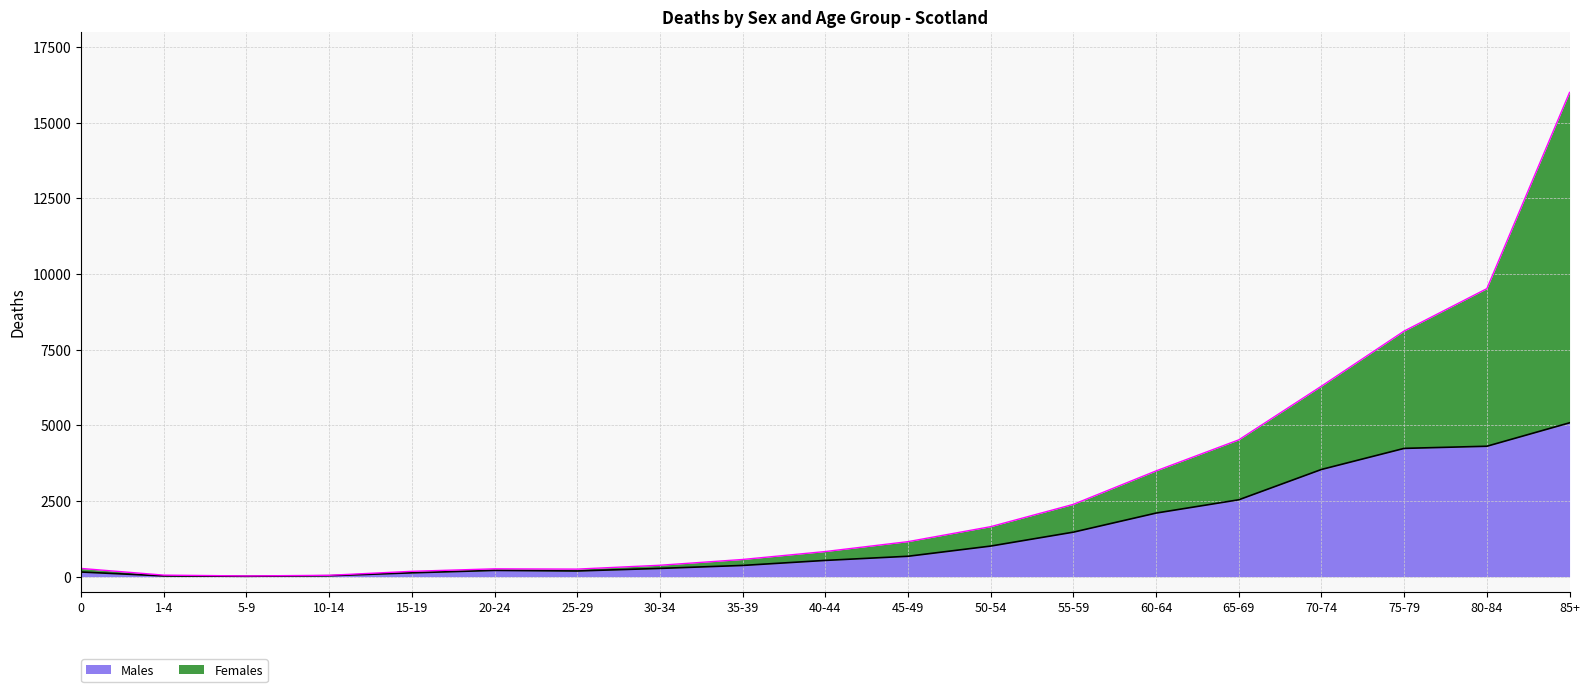

Where does the Males series first go above 537?

45-49